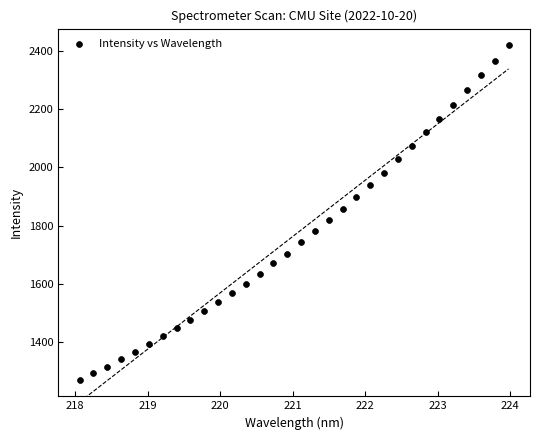

What is the range of Y values (max minus min)?

1151.1